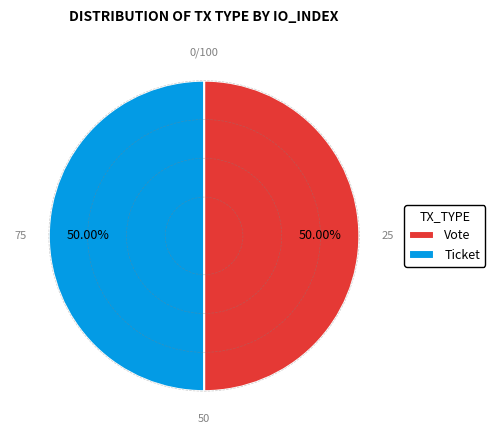

What is the ratio of the value at Vote to the value at Ticket?

1.0